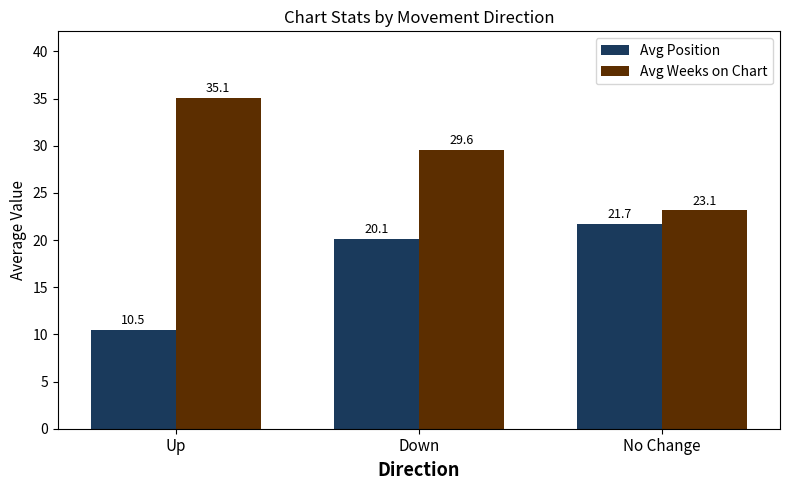

What is the difference between the highest and lowest values at No Change?

1.4